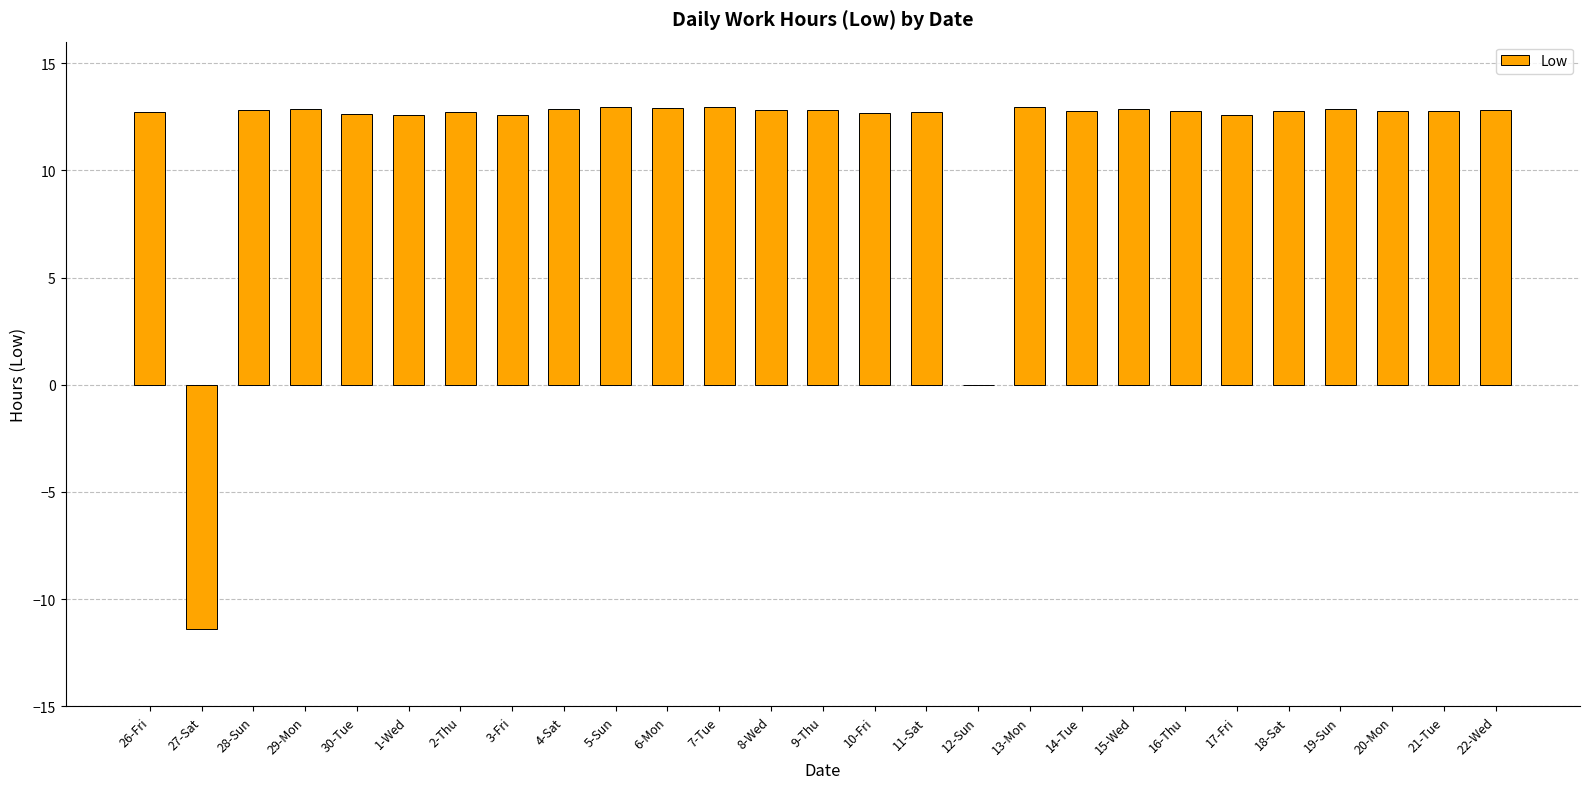

What is the greatest value displayed?

13.0